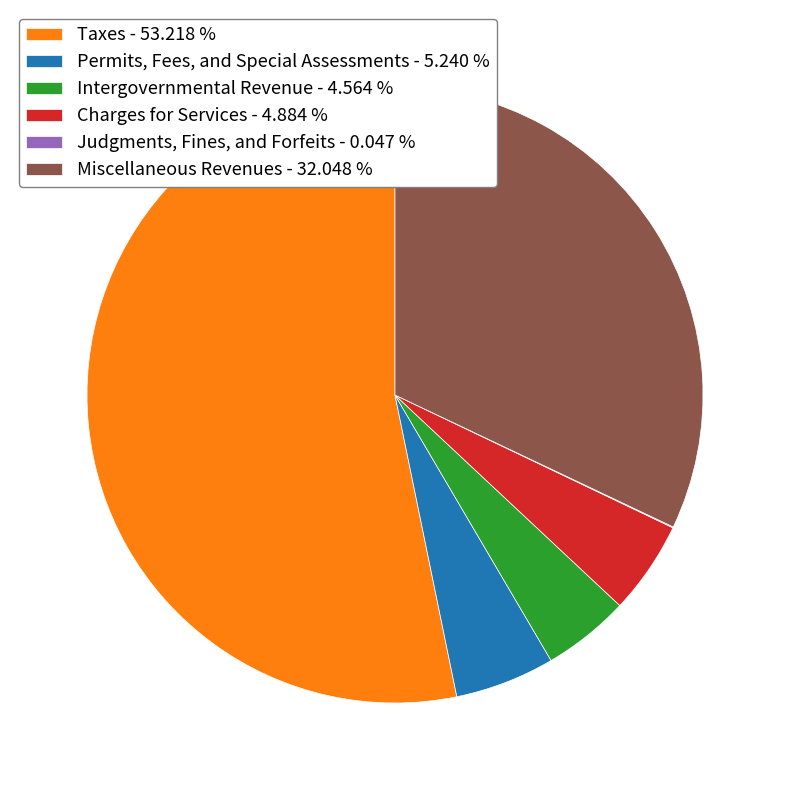

Is it true that Permits, Fees, and Special Assessments is 1% of the pie?

False